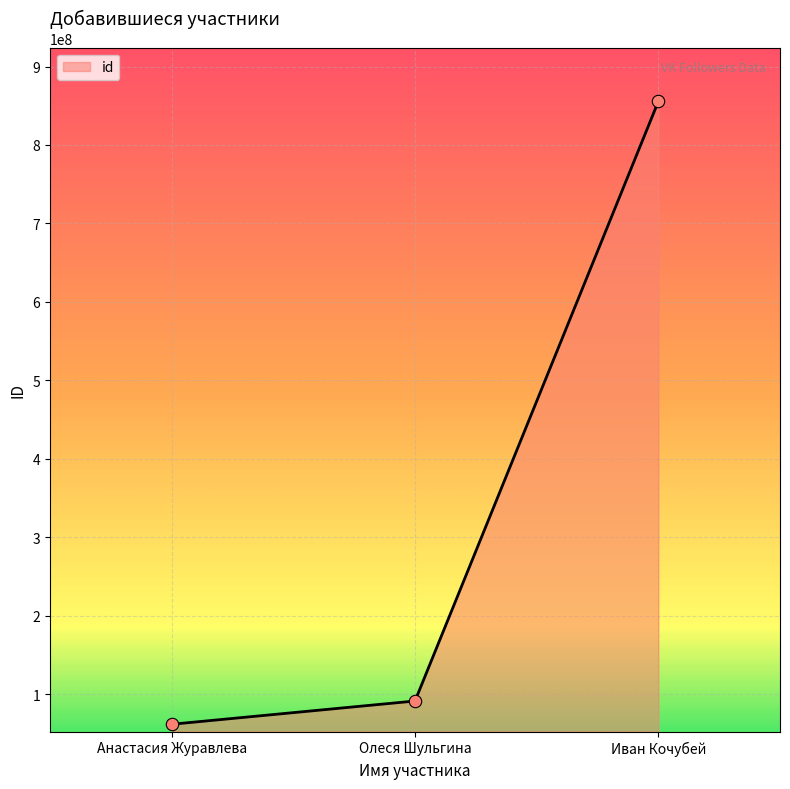

Approximately how many times larger is the value at Олеся Шульгина compared to Анастасия Журавлева?

1.5